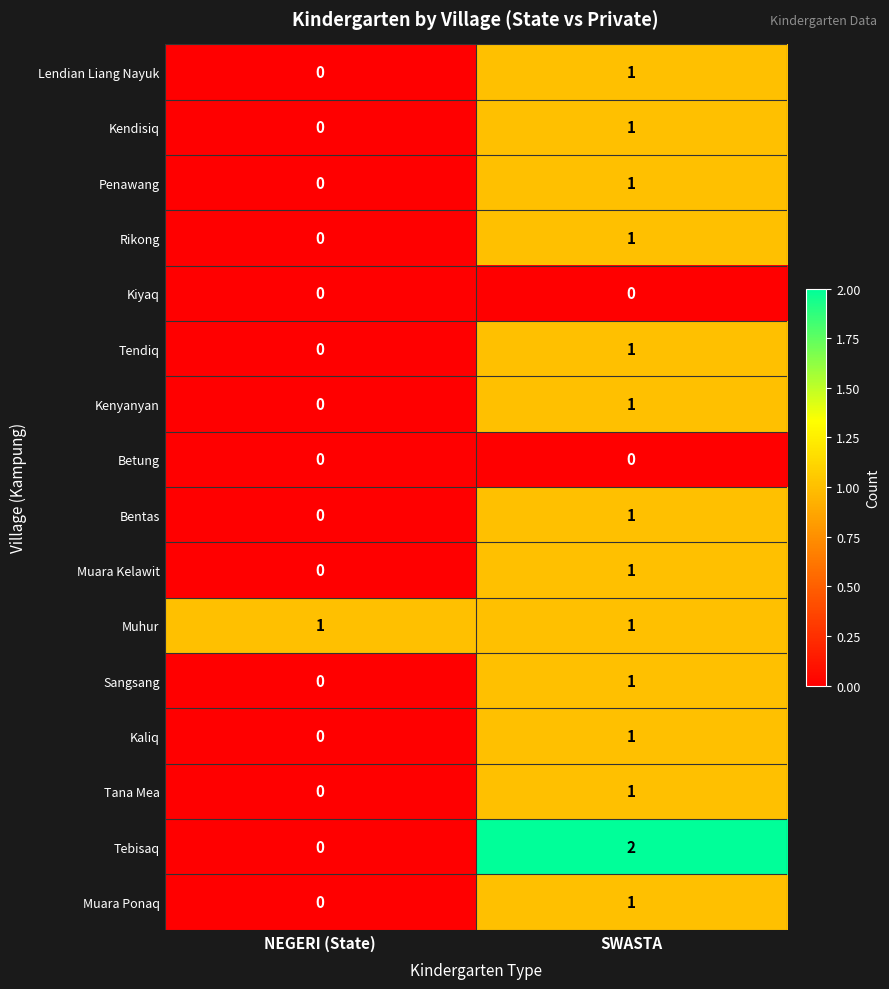

True or false: Tebisaq has a value of 0 at NEGERI (State).

True